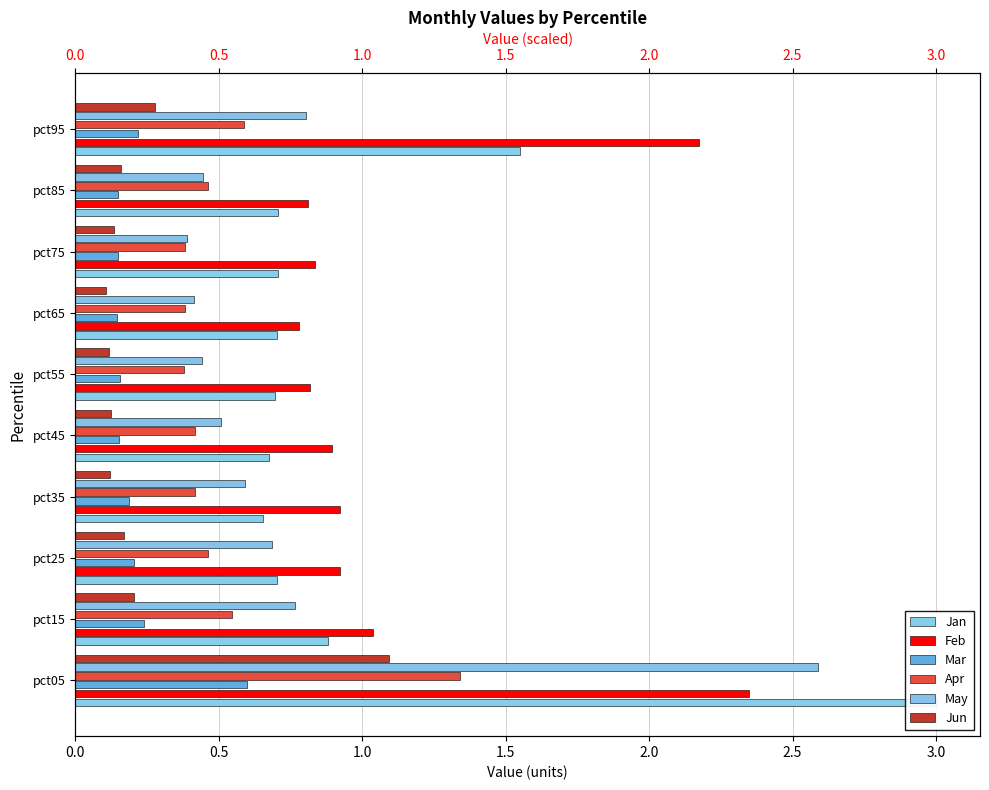

What is the value of the Mar bar at the 6th from the left?

0.2